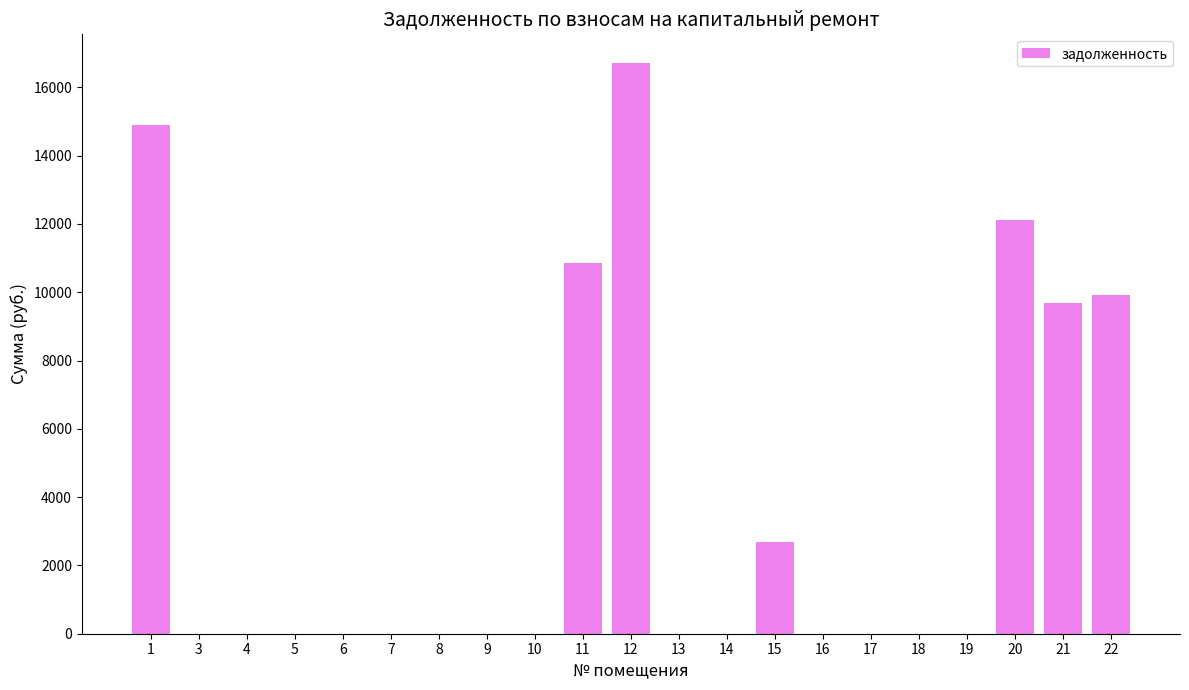

What is the sum of all values?

76876.7